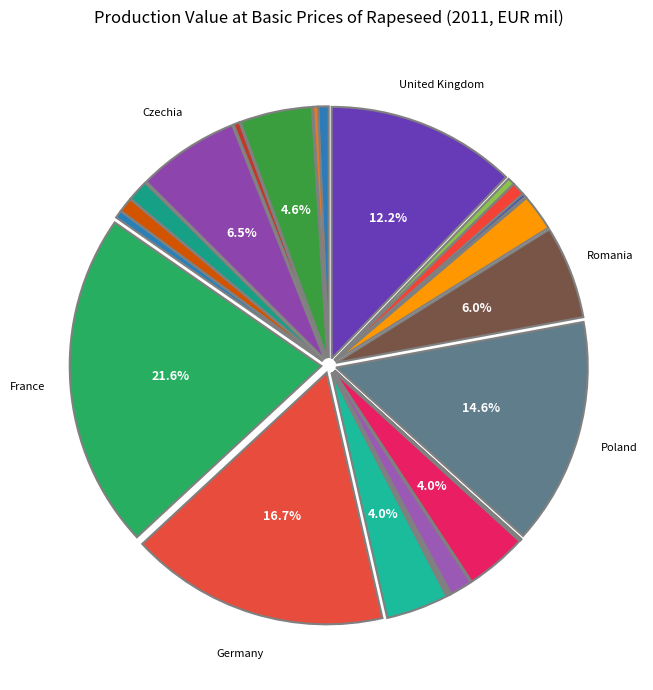

How many slices are in this pie chart?

26